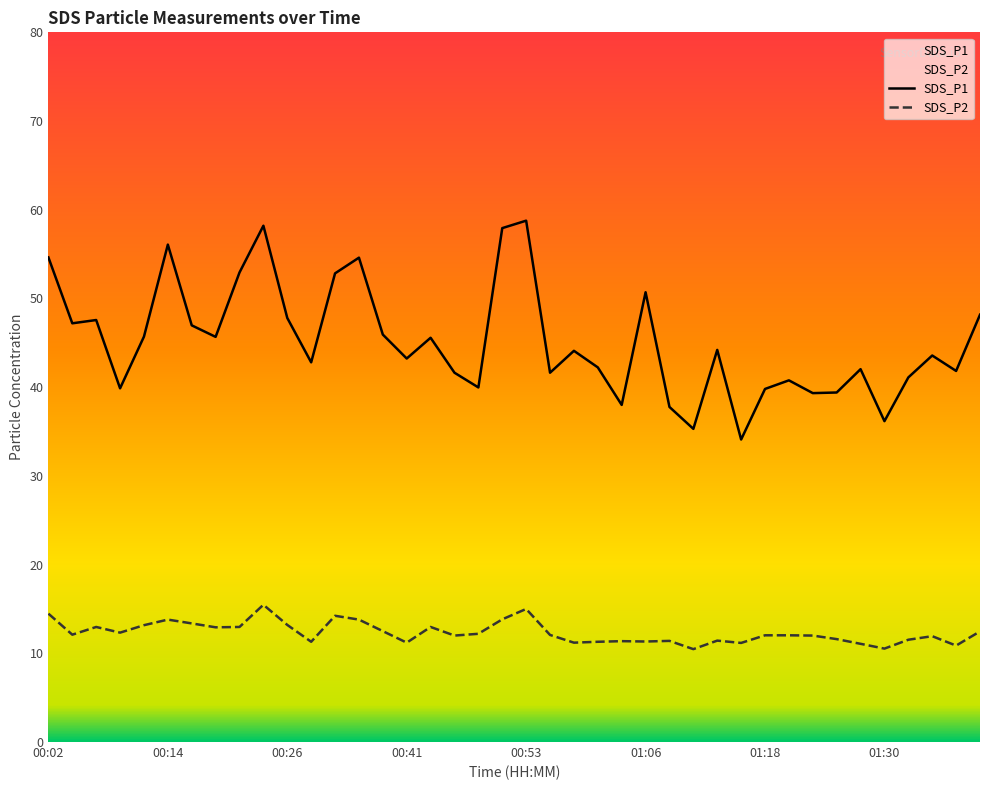

Which has a higher value, 8 or 38?

8